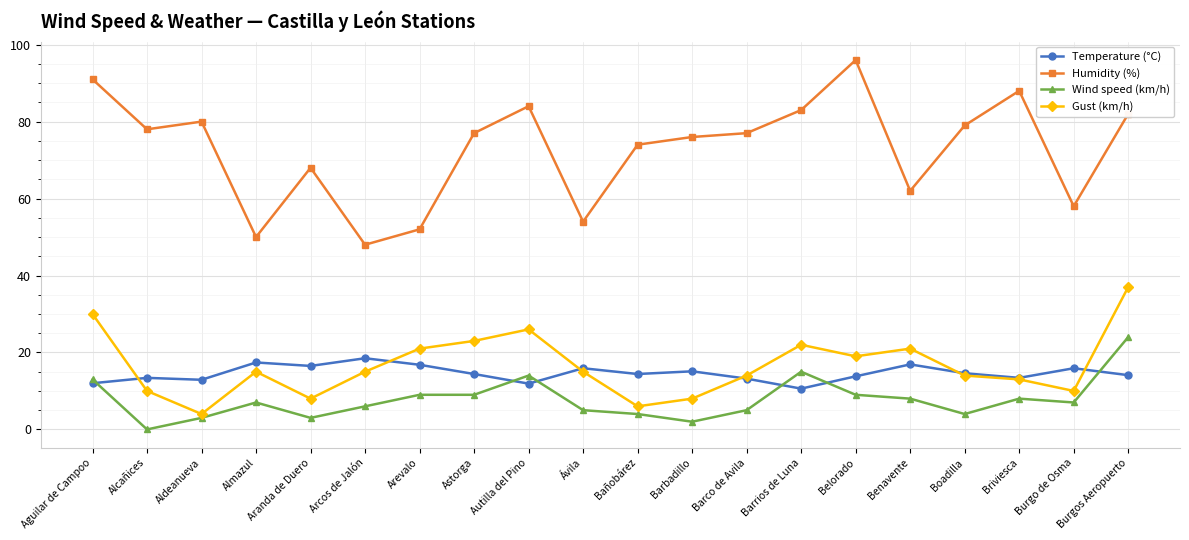

True or false: Humidity (%) and Wind speed (km/h) intersect in this chart.

False